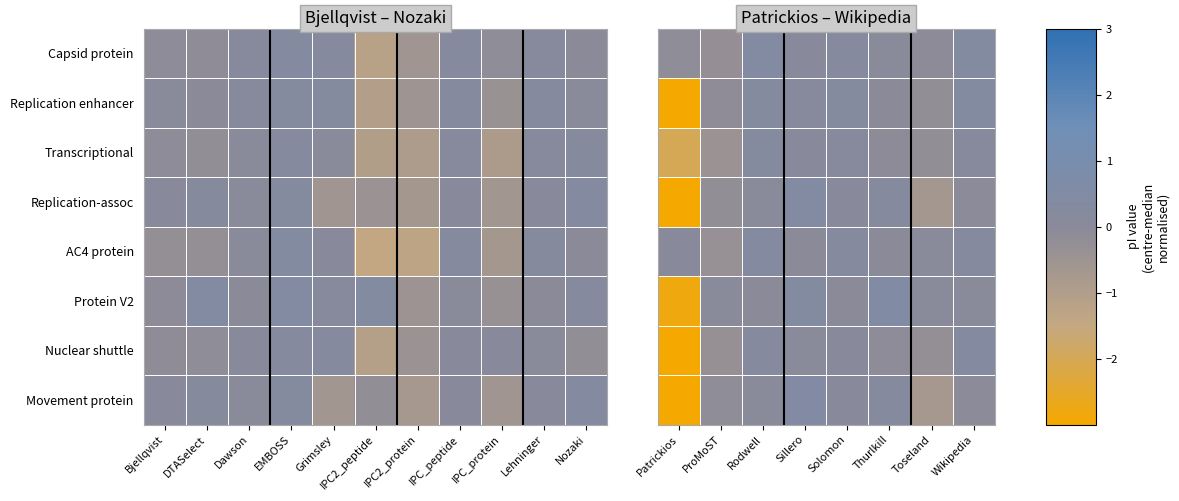

The AC4 protein series shows 0.6 at Rodwell. True or false?

False